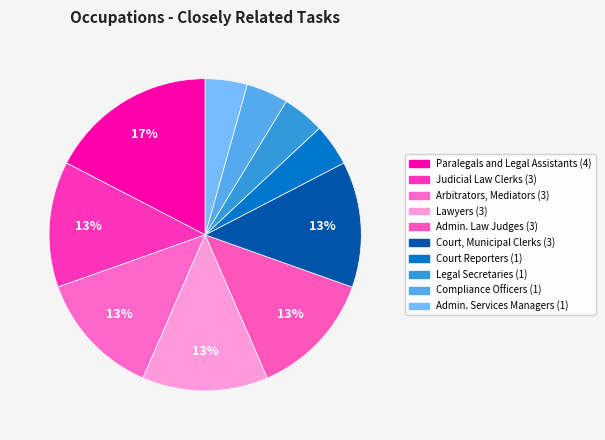

How many segments does this pie chart have?

10